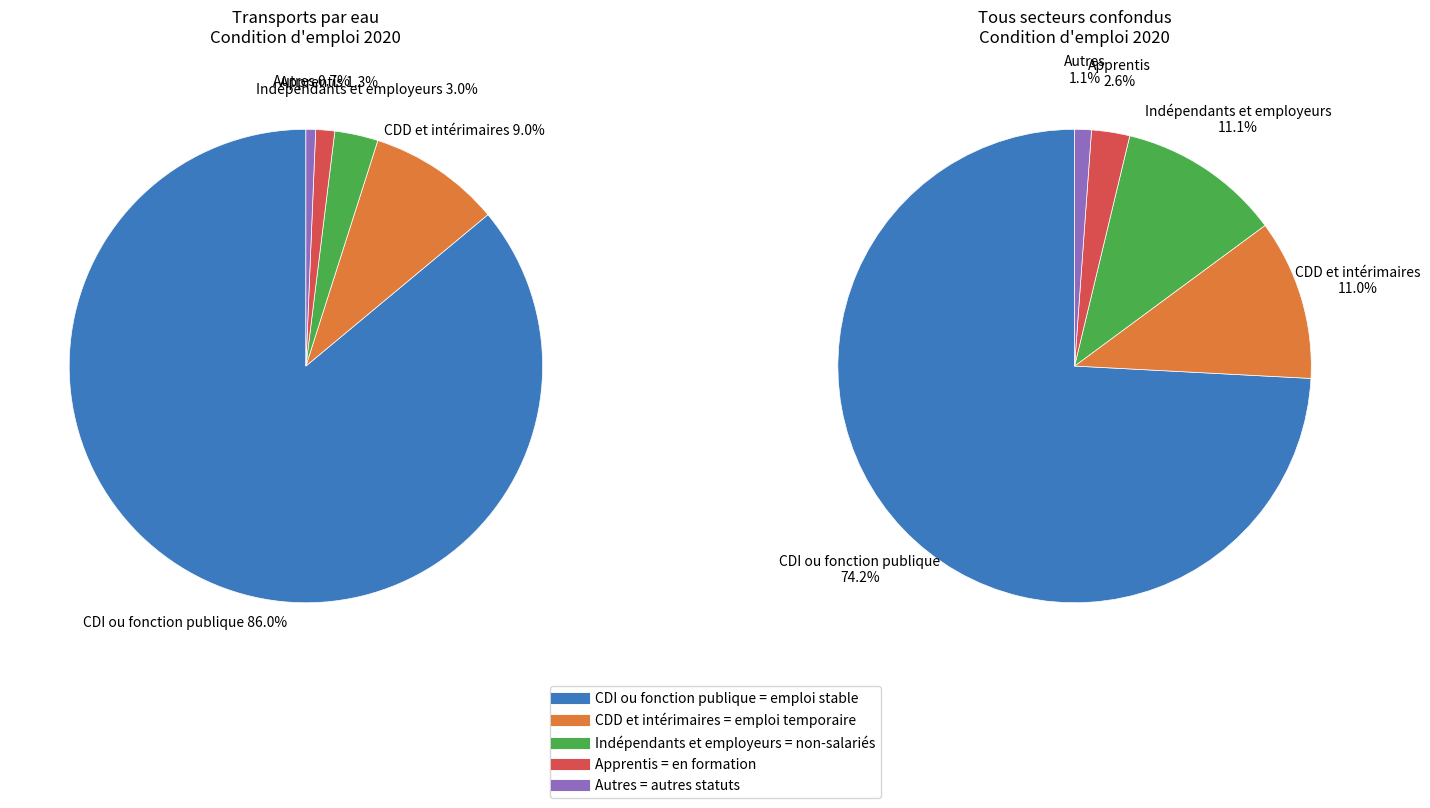

Does any single category account for the majority?

Yes